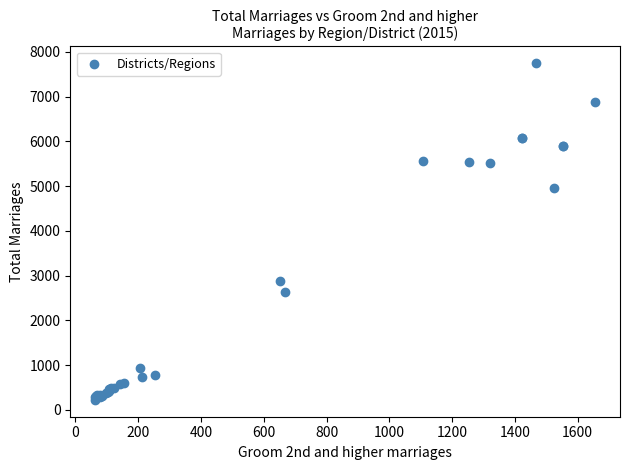

What Y value in the scatter plot is closest to 3985?

4964